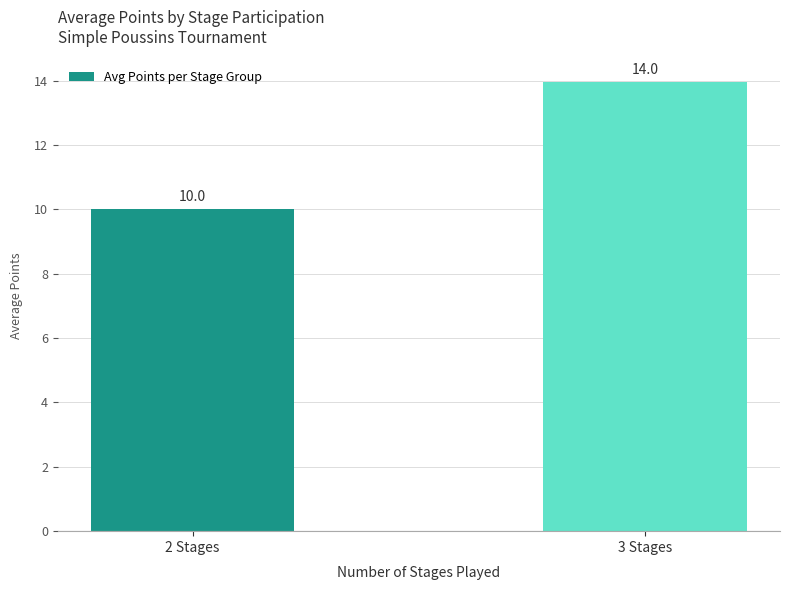

List the labels in order of value, largest first.

3 Stages, 2 Stages